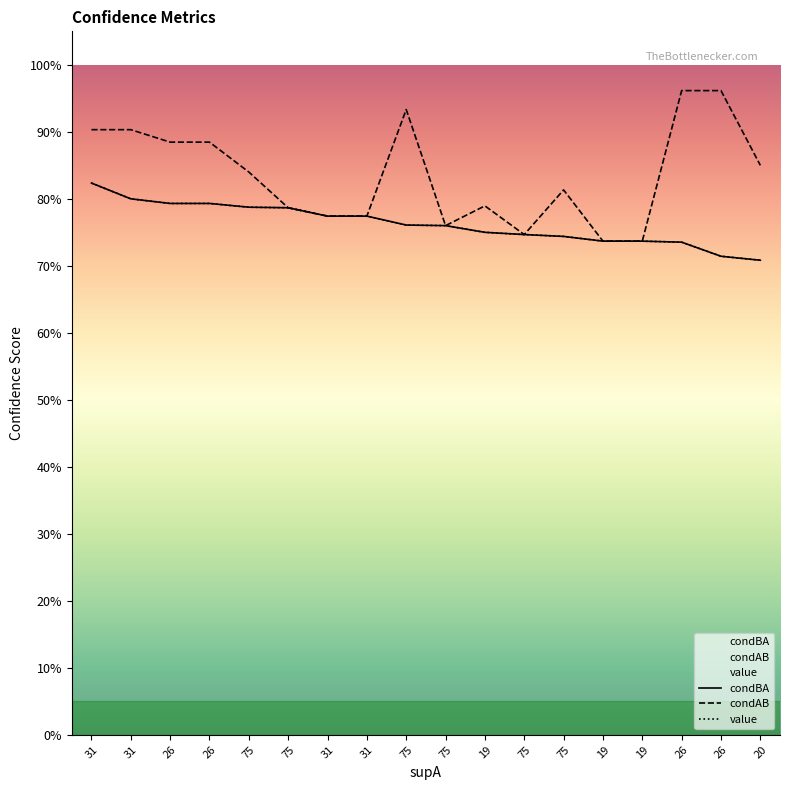

Which series has the widest spread of values?

condAB